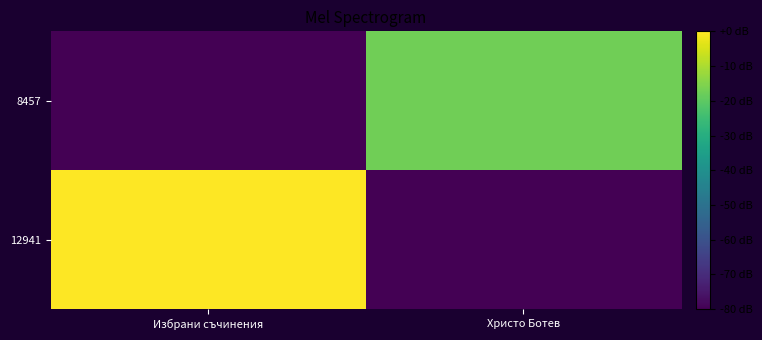

Which label corresponds to the largest value in the chart?

Избрани съчинения